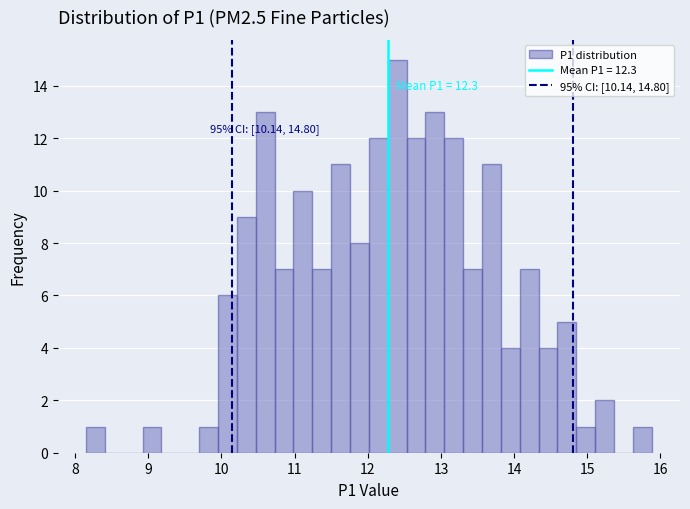

Read against the x-axis, roughly where is the centre of the tallest bar?

12.4